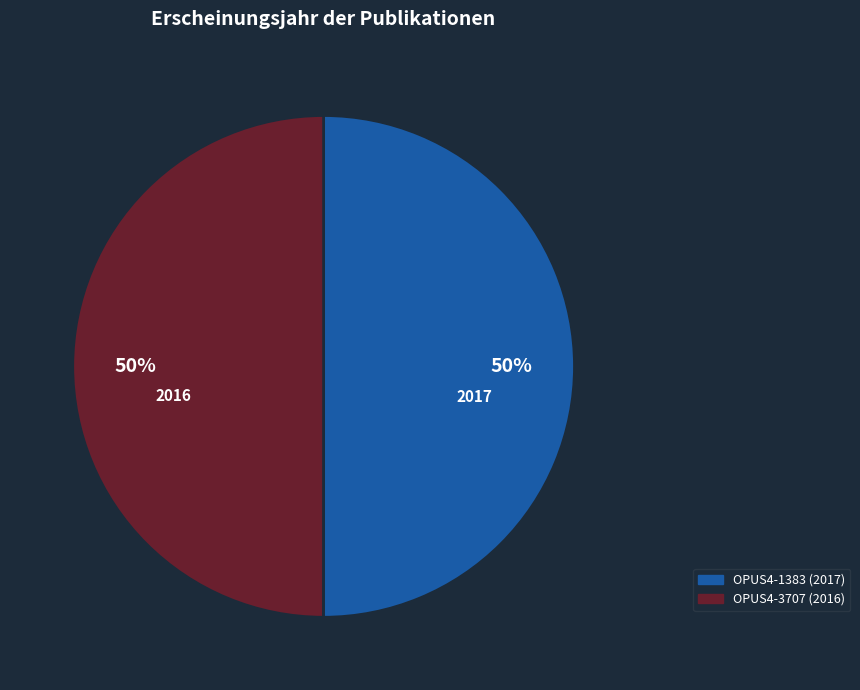

The OPUS4-3707 (2016) slice represents 58% of the pie. True or false?

False